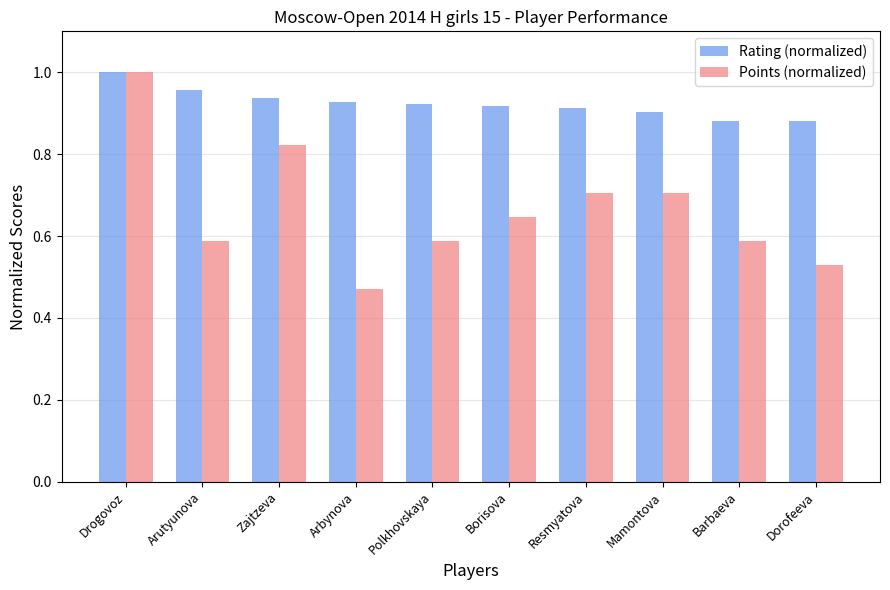

Which label corresponds to the smallest value in the chart?

Arbynova